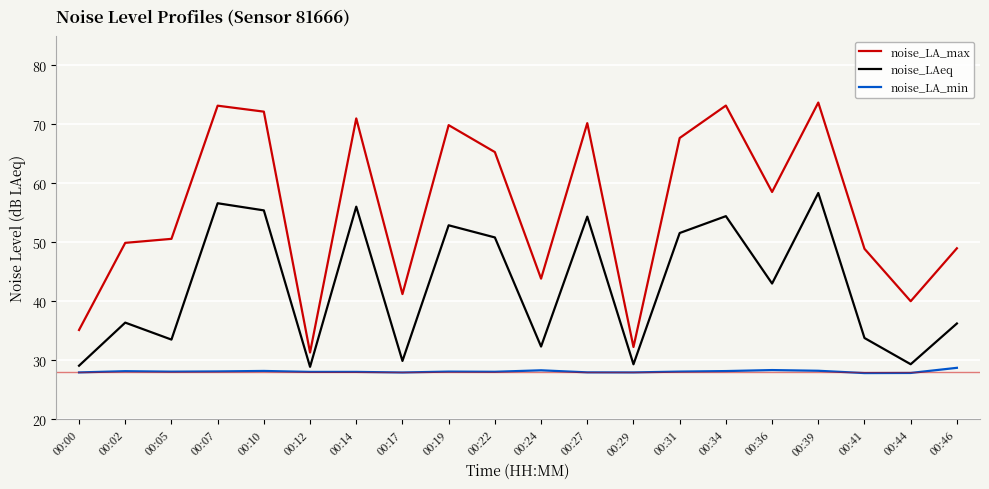

List the series in order of their peak value, lowest first.

noise_LA_min, noise_LAeq, noise_LA_max